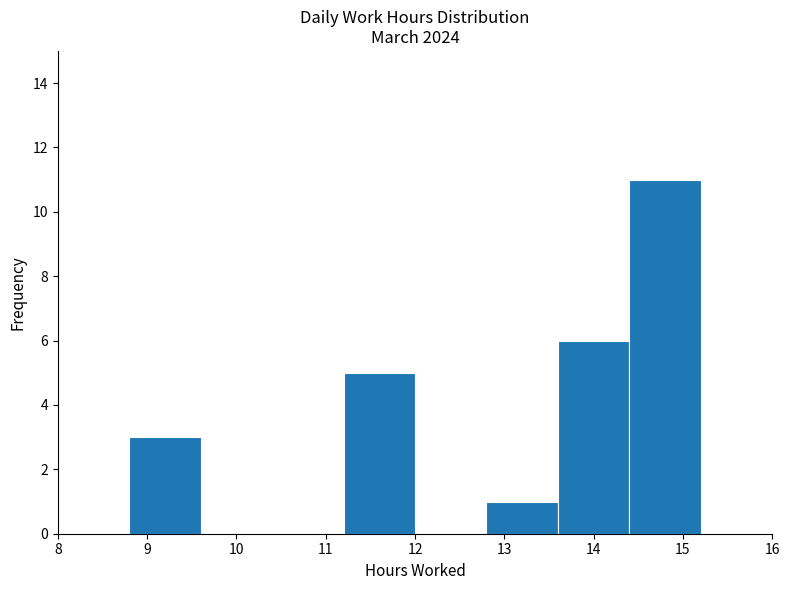

Reading left to right, transcribe this chart: for each bar, give the range it covers on the x-axis and its height. The values are not printed on the chart, so give them approximately, as read against the axis.

8.0 to 8.8: 0
8.8 to 9.6: 3
9.6 to 10.4: 0
10.4 to 11.2: 0
11.2 to 12.0: 5
12.0 to 12.8: 0
12.8 to 13.6: 1
13.6 to 14.4: 6
14.4 to 15.2: 11
15.2 to 16.0: 0